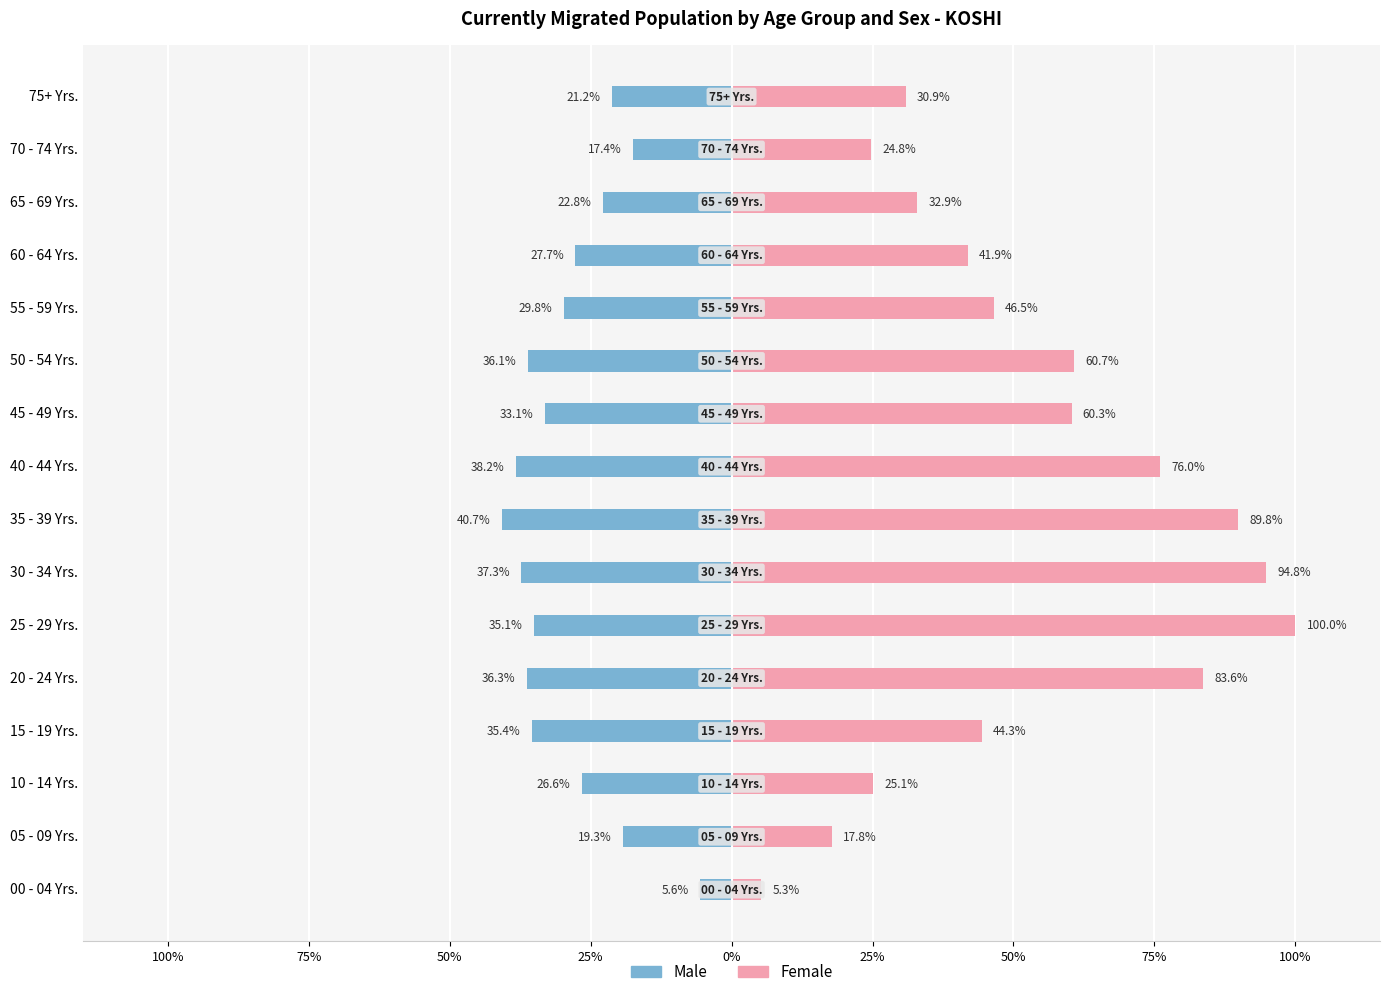

Which series has the largest total across all categories?

Female